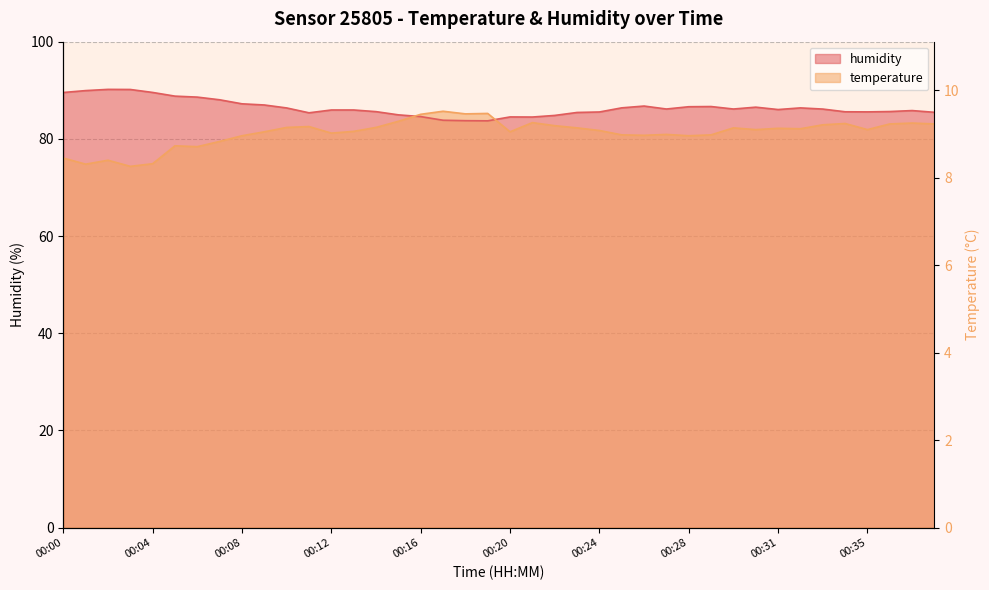

How many lines are shown in the chart?

2